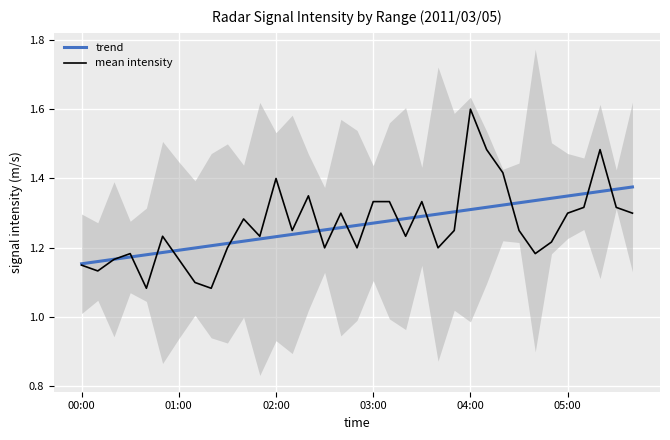

What is the average value of the trend series?

1.3